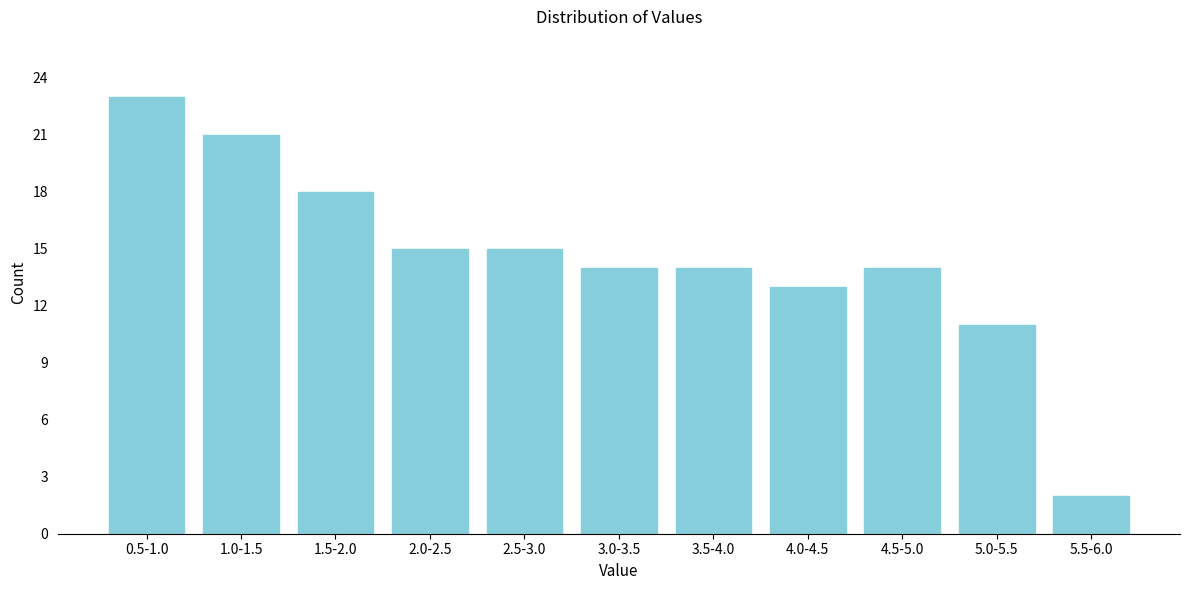

Reading right to left, extract all data points from this chart.

5.5-6.0=2	5.0-5.5=11	4.5-5.0=14	4.0-4.5=13	3.5-4.0=14	3.0-3.5=14	2.5-3.0=15	2.0-2.5=15	1.5-2.0=18	1.0-1.5=21	0.5-1.0=23